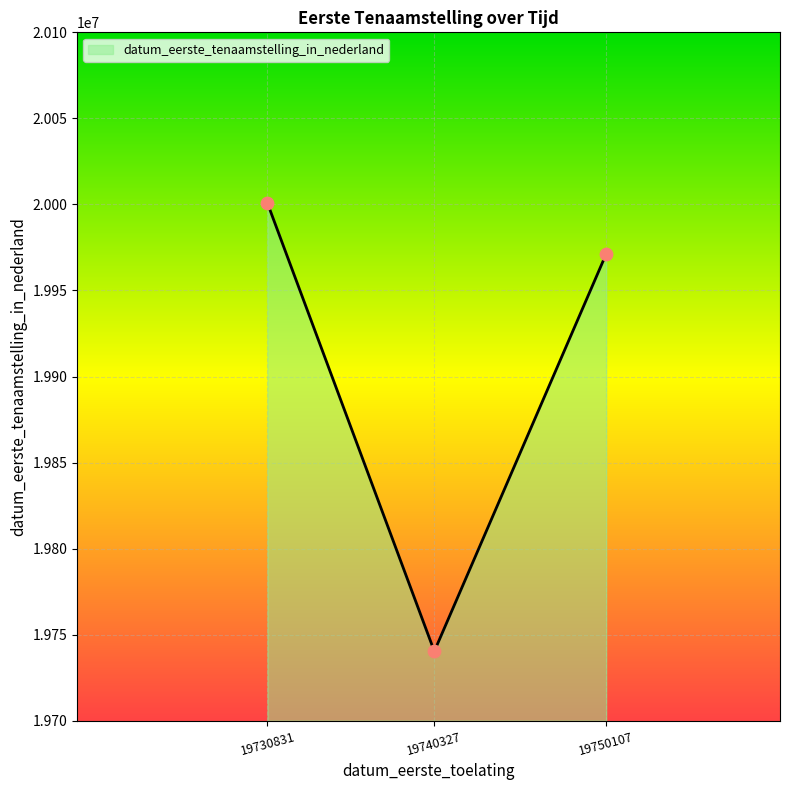

Between 19740327 and 19730831, which is larger?

19730831